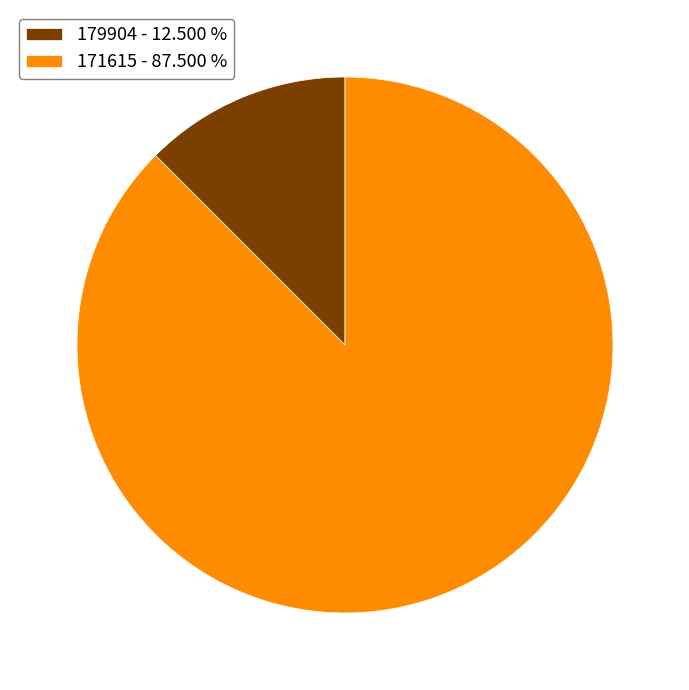

What is the ratio of the value at 171615 - 87.500 % to the value at 179904 - 12.500 %?

7.0